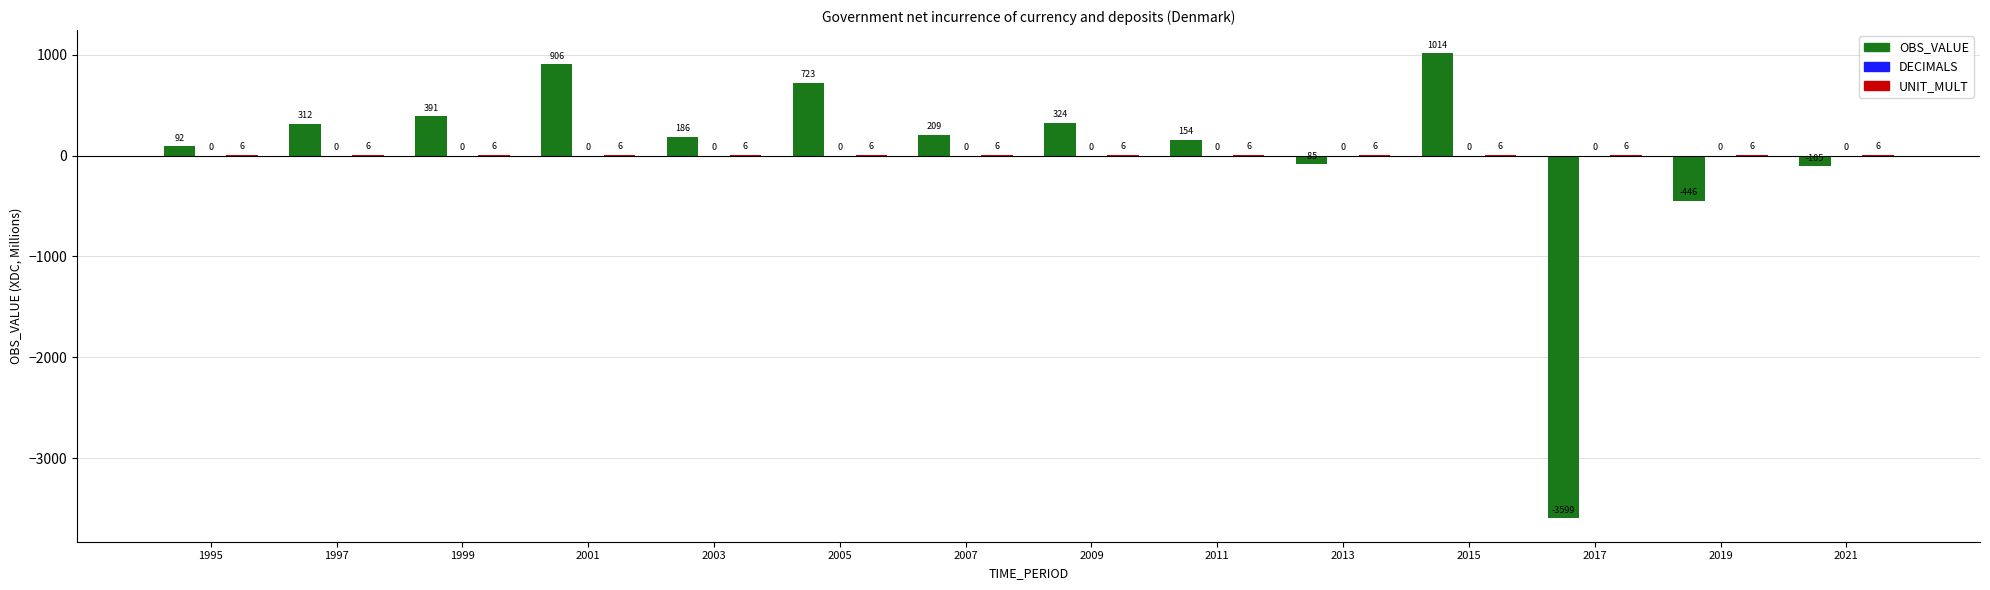

Does the chart contain stacked bars?

No